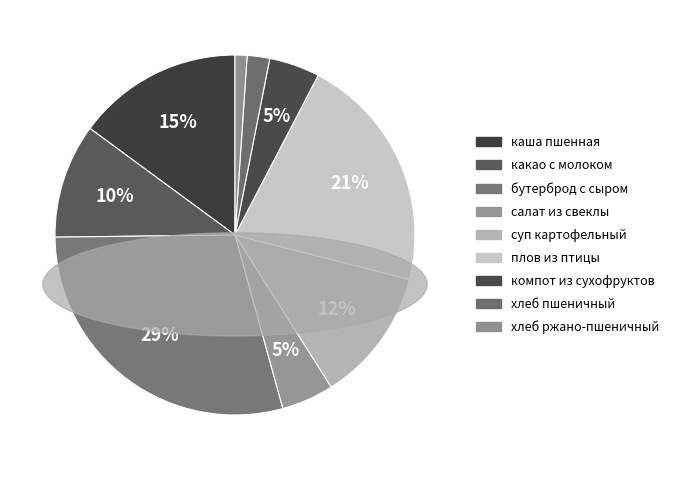

What is the smallest slice in the pie chart?

хлеб ржано-пшеничный